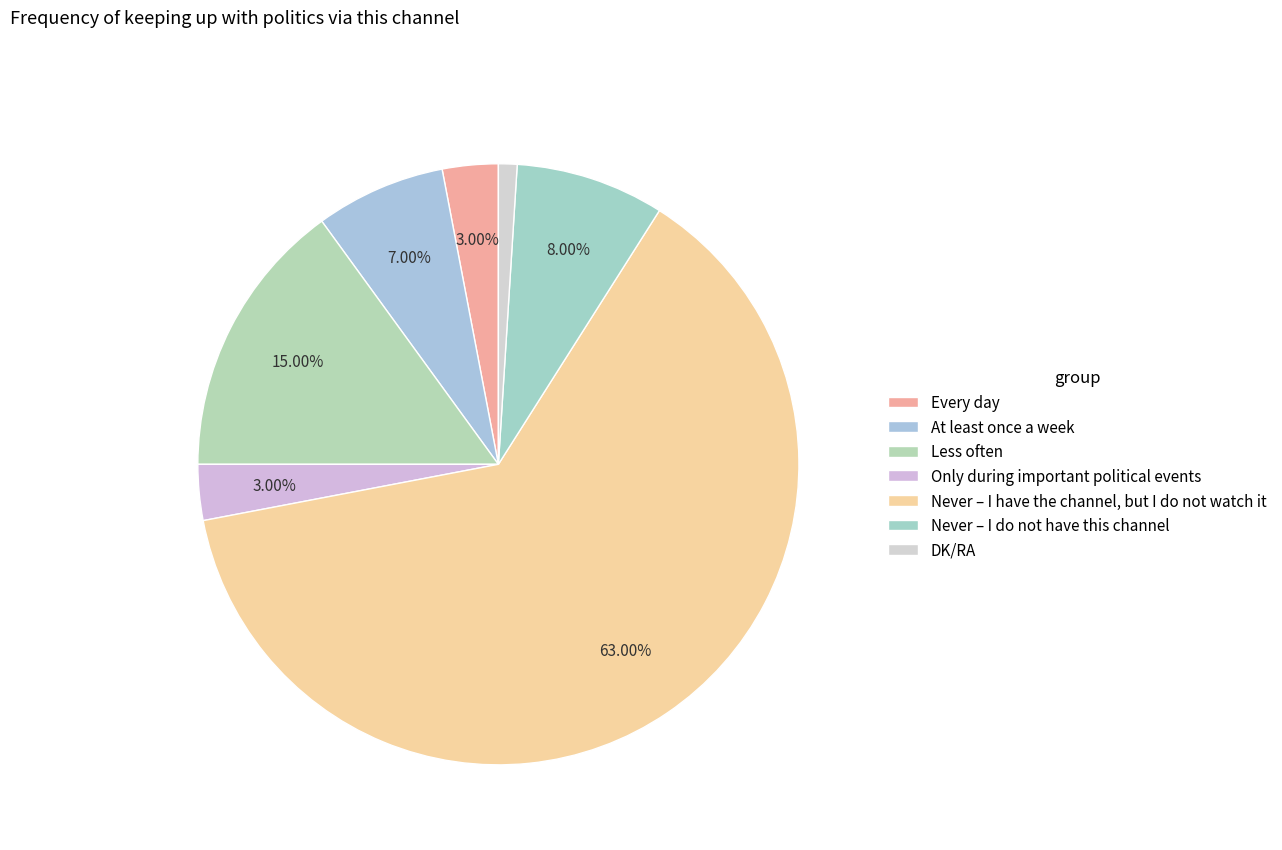

What percentage is the Never – I have the channel, but I do not watch it slice, to the nearest percent?

63%